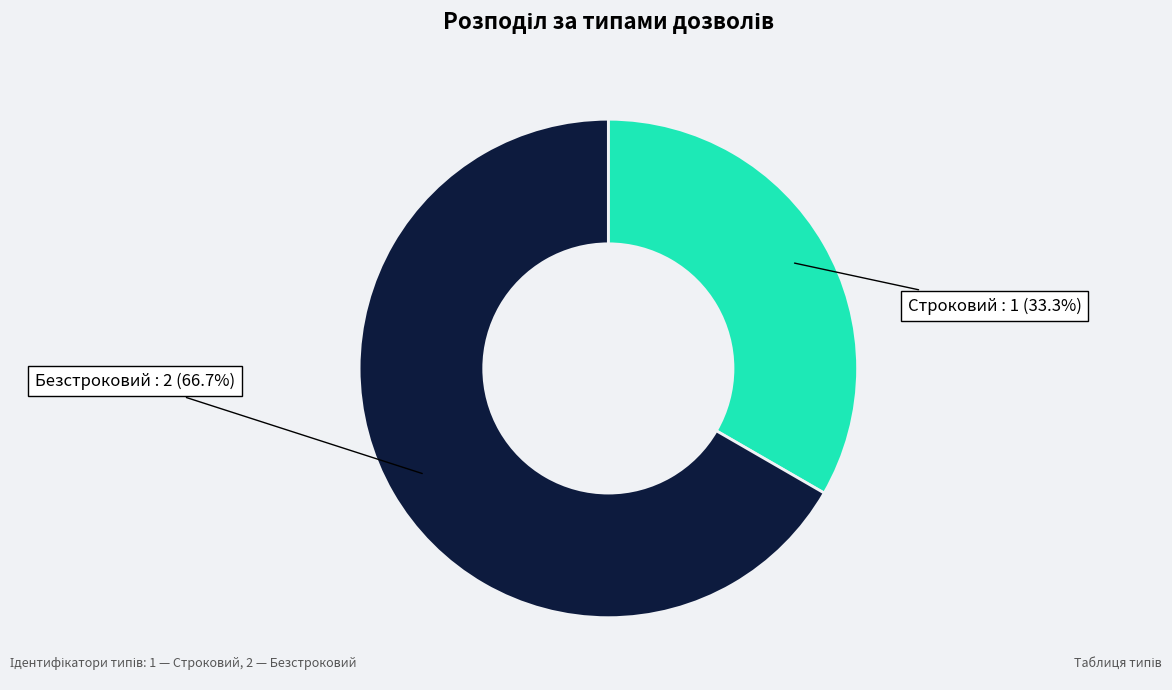

Is there any slice that represents more than half of the pie?

Yes